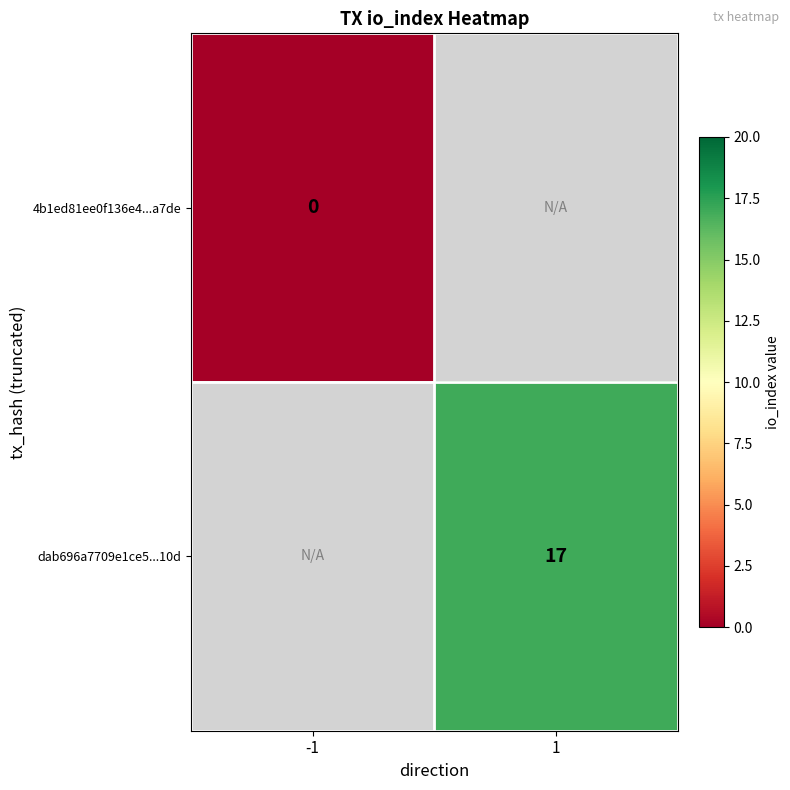

The dab696a7709e1ce5...10d series shows 17 at 1. True or false?

True